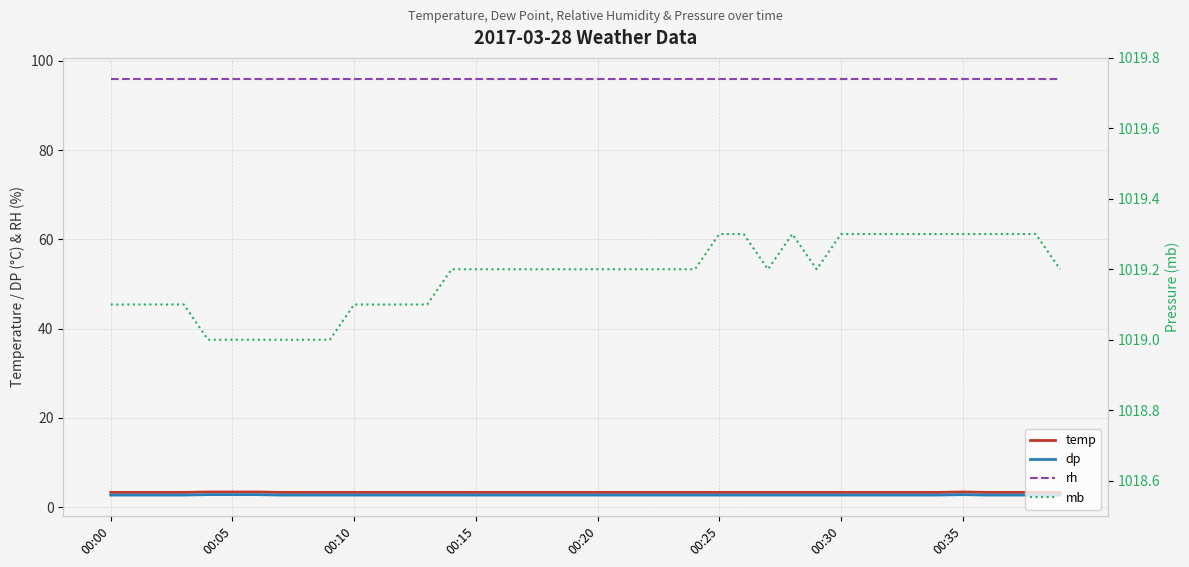

True or false: rh and dp intersect in this chart.

False